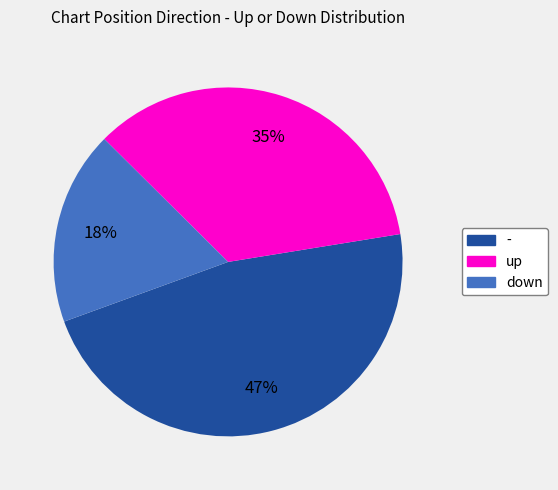

Is - the majority of the pie?

No